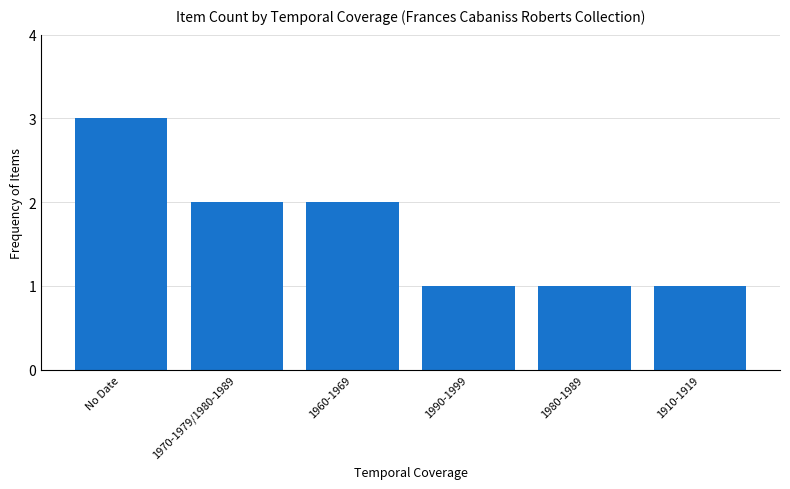

What is the change in value from 1960-1969 to 1910-1919?

-1